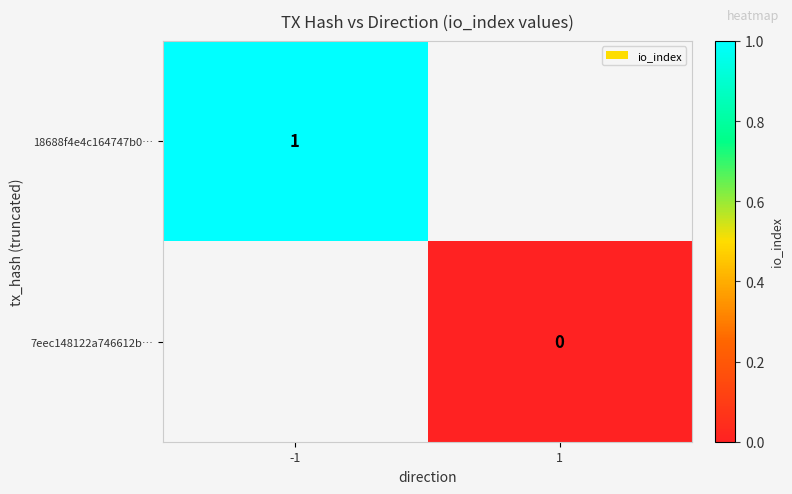

The value of 18688f4e4c164747b0… at -1 is 1. True or false?

True